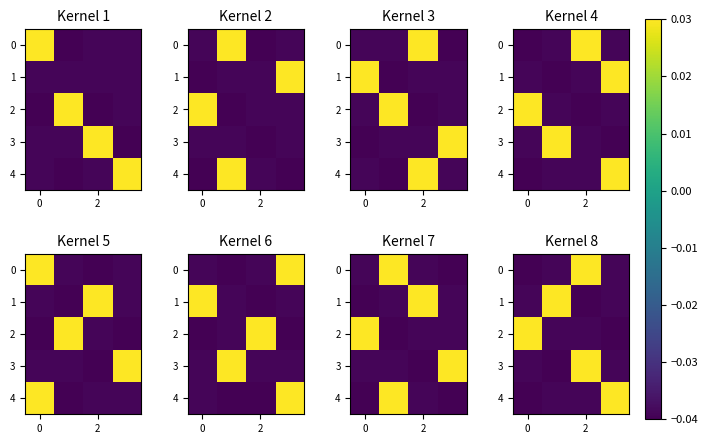

At which category is the sum across all series the highest?

2